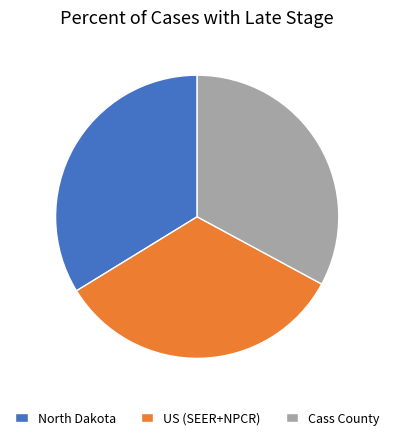

Is there a majority slice in this chart?

No